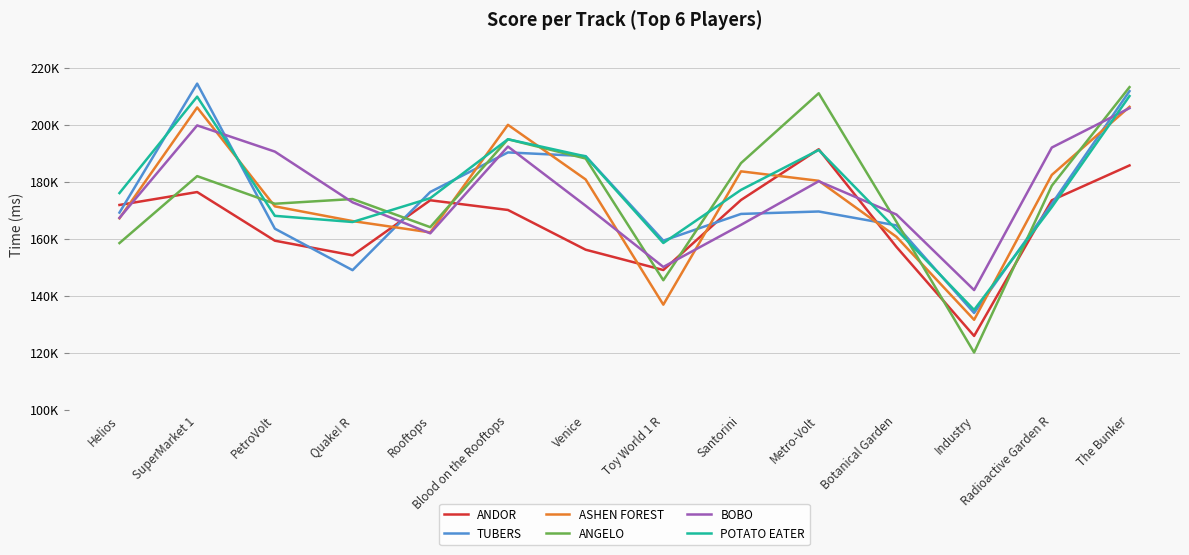

Does the chart display data point markers on the line(s)?

No